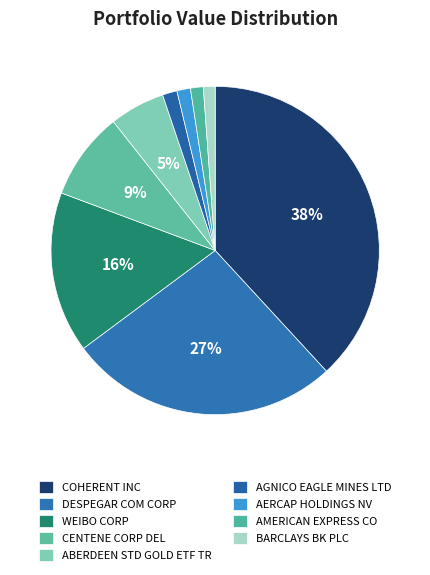

How many segments does this pie chart have?

9